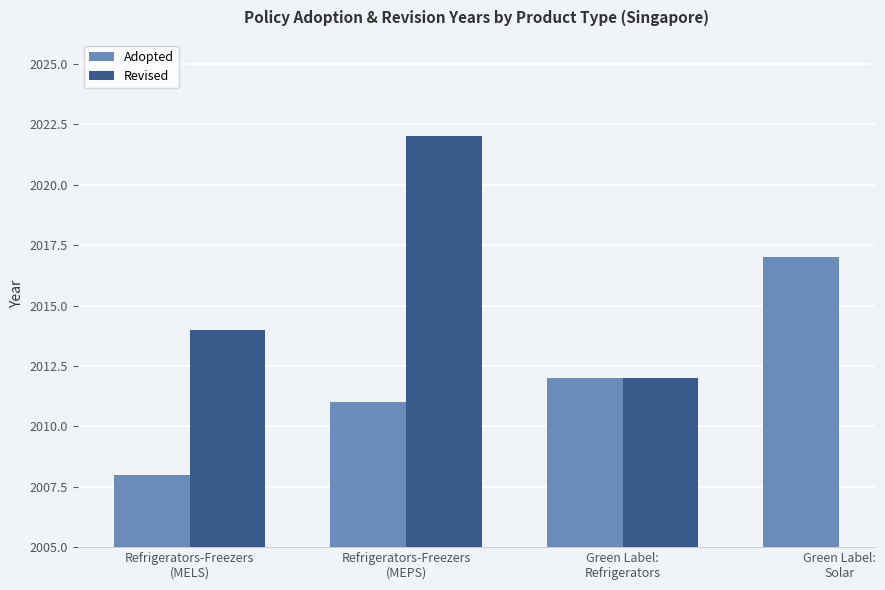

At how many categories does at least one series exceed 2009?

4